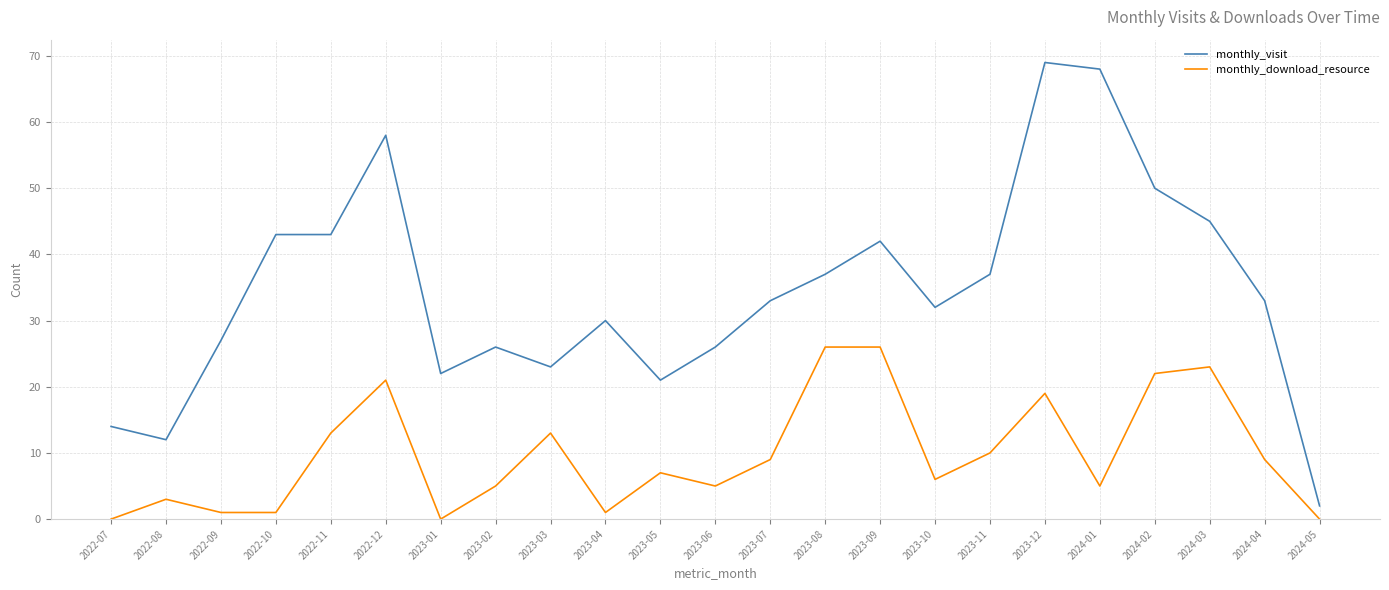

What is the sum of all monthly_visit values?

793